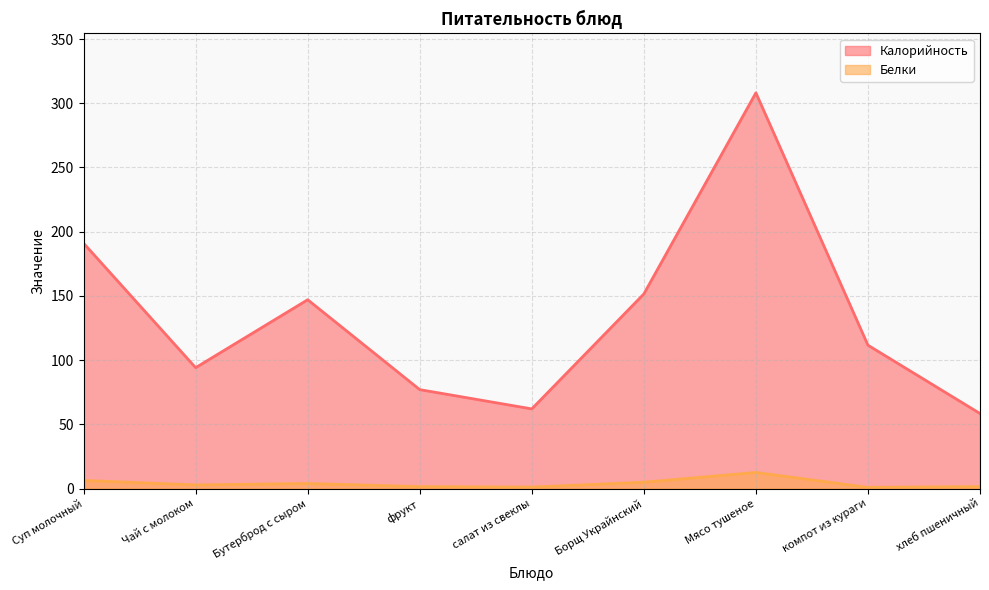

List the labels in order of Калорийность value, smallest first.

хлеб пшеничный, салат из свеклы, фрукт, Чай с молоком, компот из кураги, Бутерброд с сыром, Борщ Украйнский, Суп молочный, Мясо тушеное